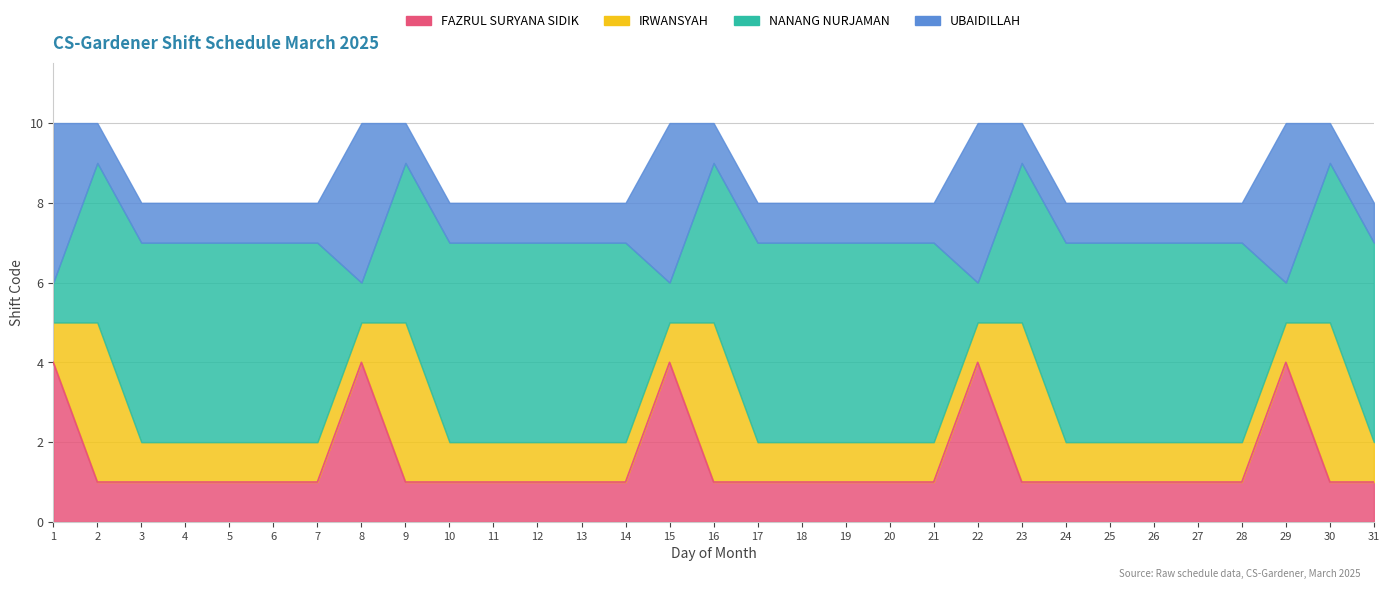

Rank the series at 30 from highest to lowest value.

IRWANSYAH, NANANG NURJAMAN, FAZRUL SURYANA SIDIK, UBAIDILLAH